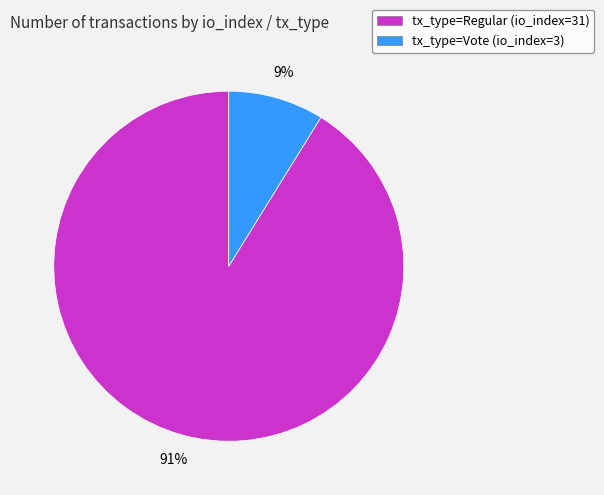

What is the majority slice?

tx_type=Regular (io_index=31)